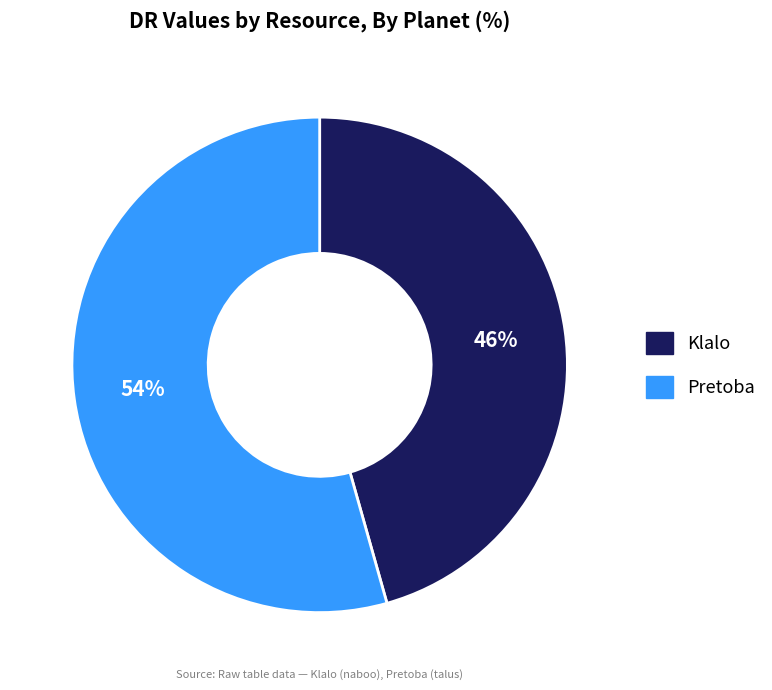

Which has a higher value, Klalo or Pretoba?

Pretoba